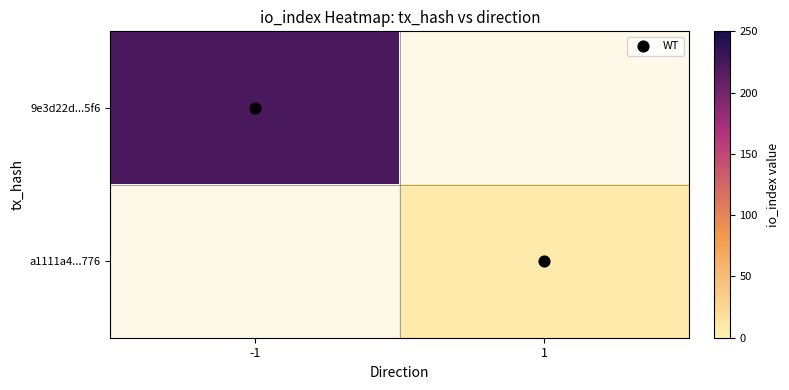

At which label does a1111a4...776 reach its minimum?

-1